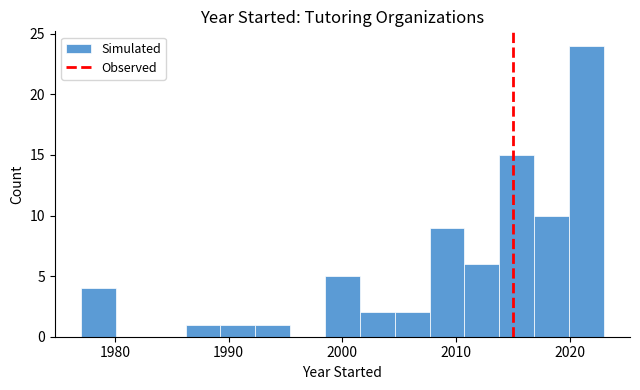

Read against the x-axis, roughly where is the centre of the tallest bar?

2021